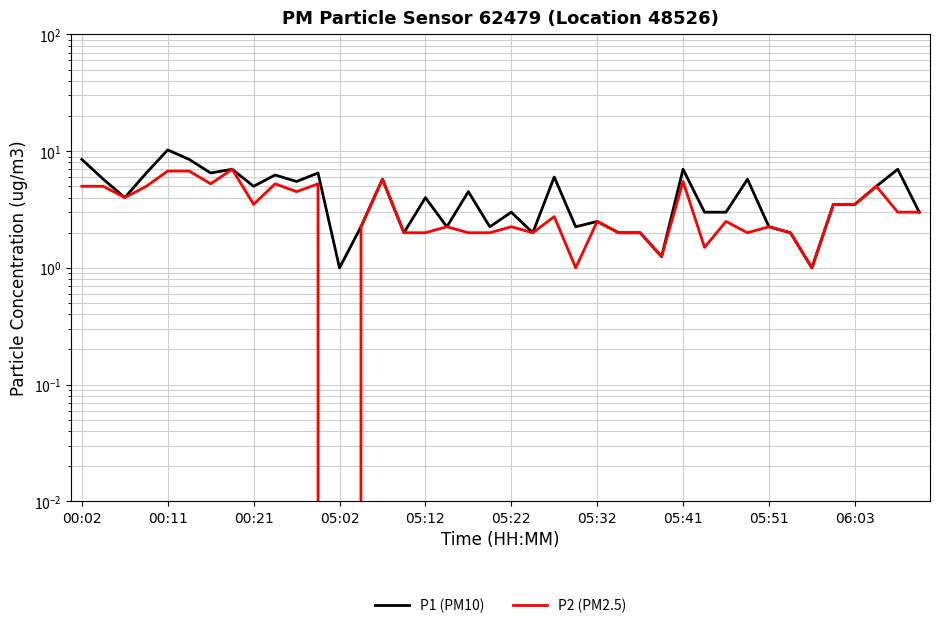

True or false: P2 (PM2.5) and P1 (PM10) intersect in this chart.

False